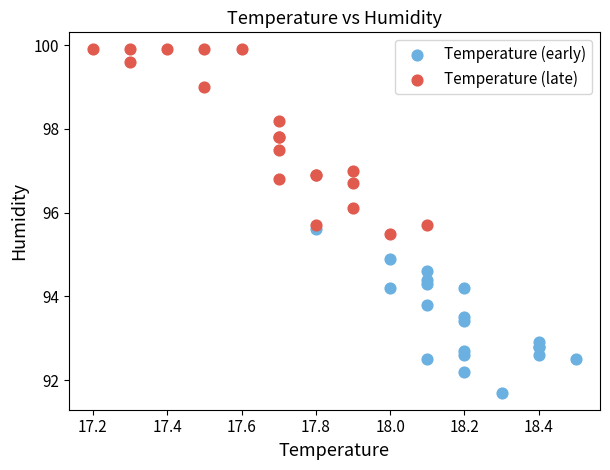

Which series has the largest Y range (max minus min)?

Temperature (late)